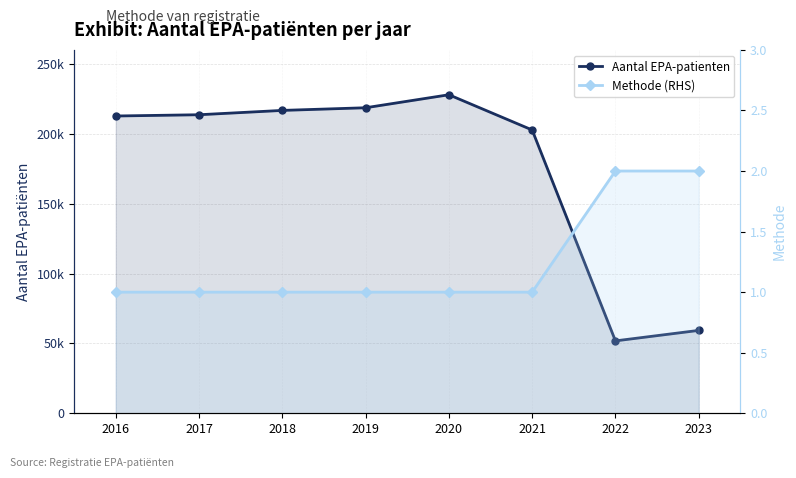

True or false: Methode (RHS) and Aantal EPA-patienten cross at least once.

False